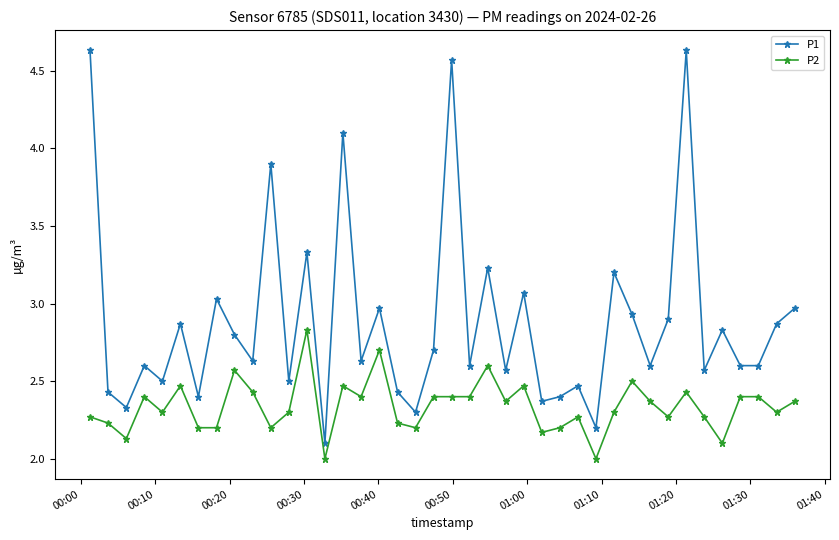

What is the smallest value displayed?

2.0